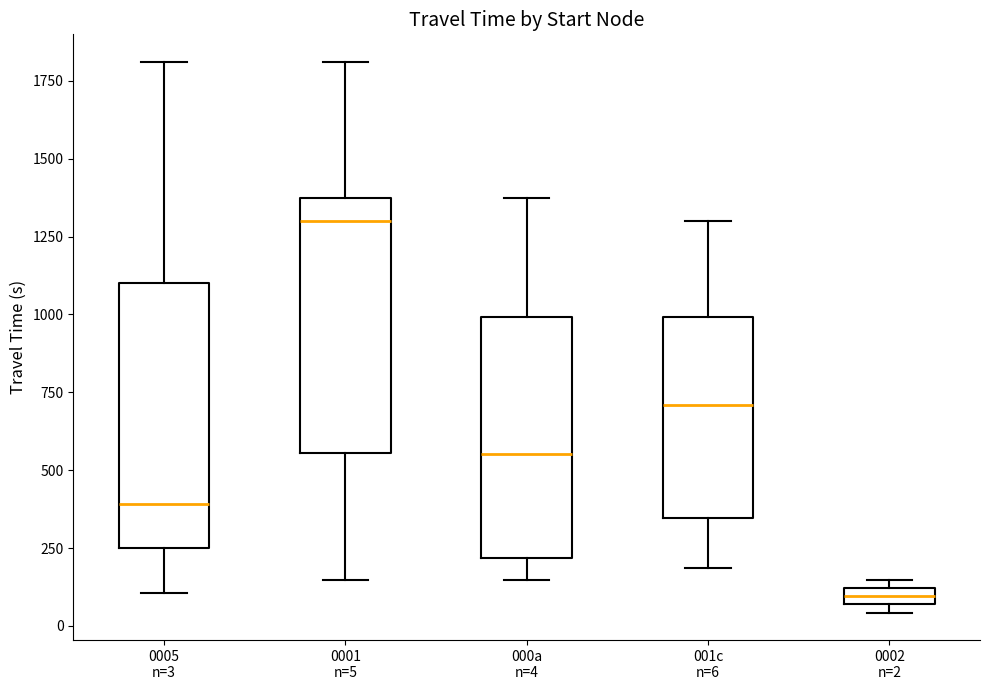

Which box's median line is the highest?

0001 n=5